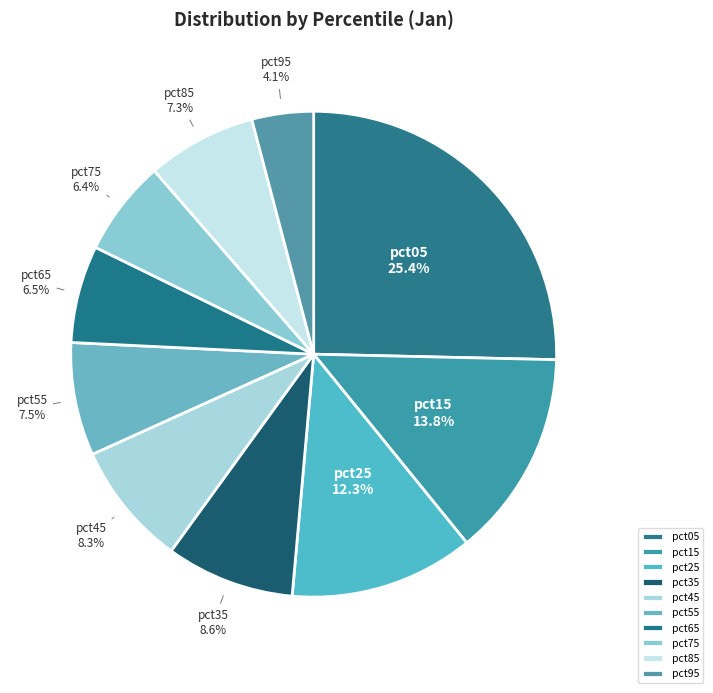

What is the smallest slice in the pie chart?

pct95